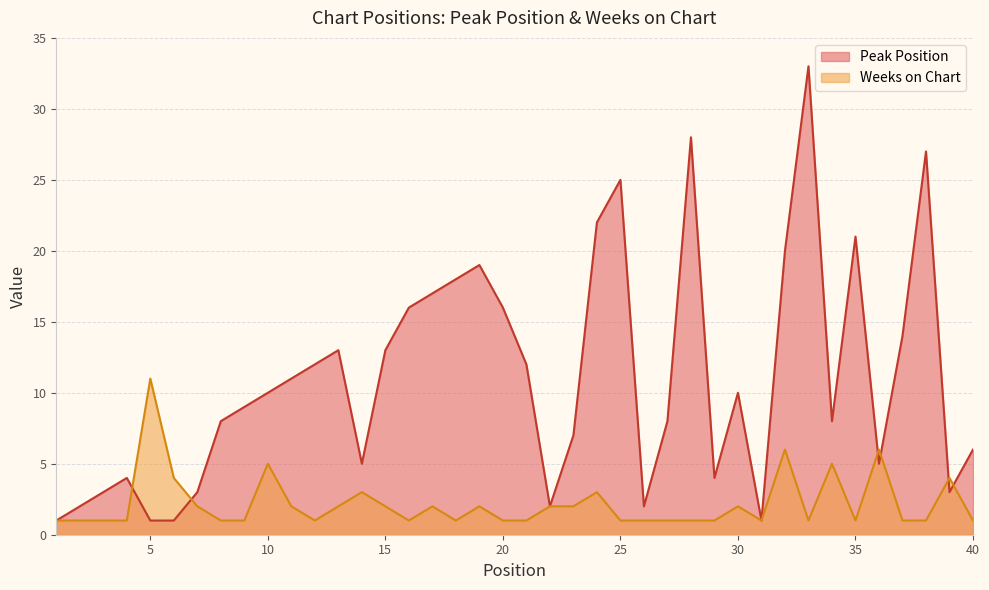

At how many categories does at least one series exceed 12?

15